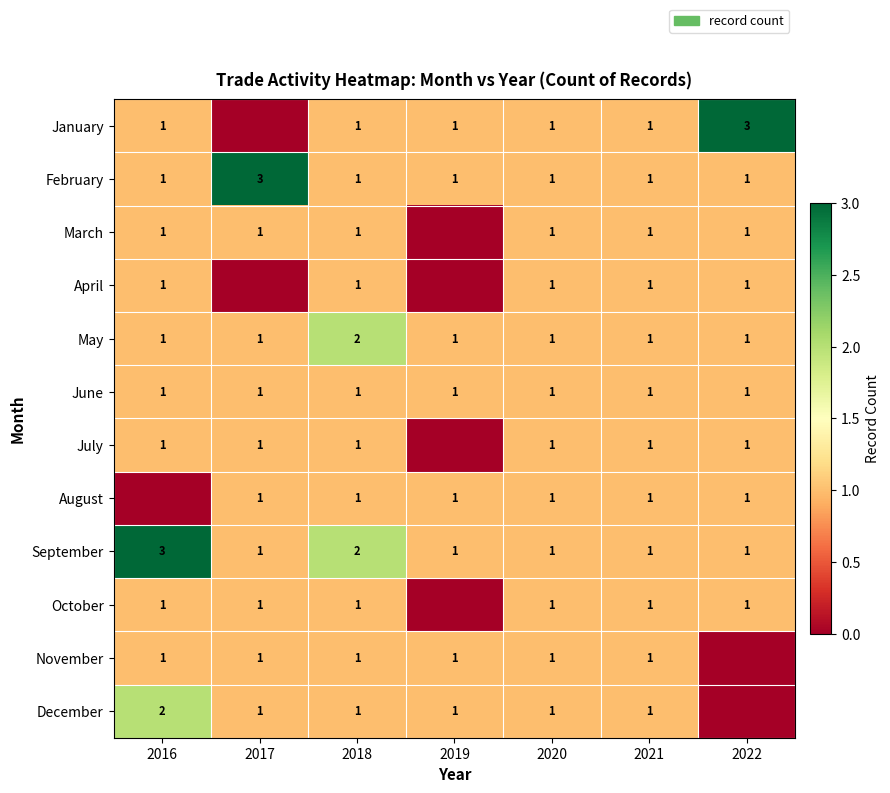

What is the total value across all series at 2021?

12